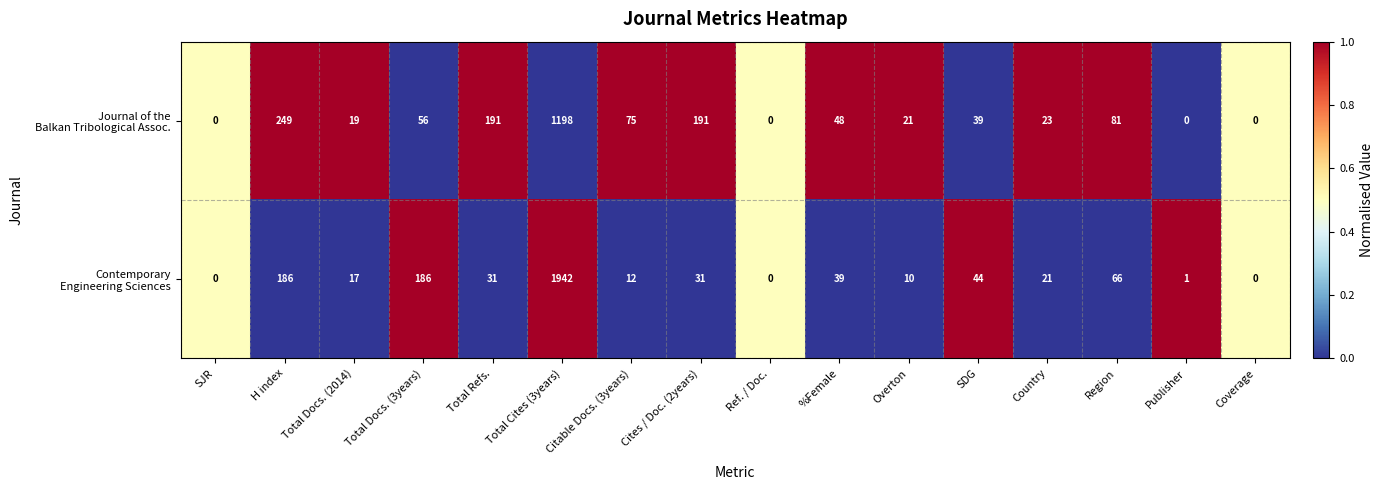

Which category has the highest value across all series?

Total Cites (3years)